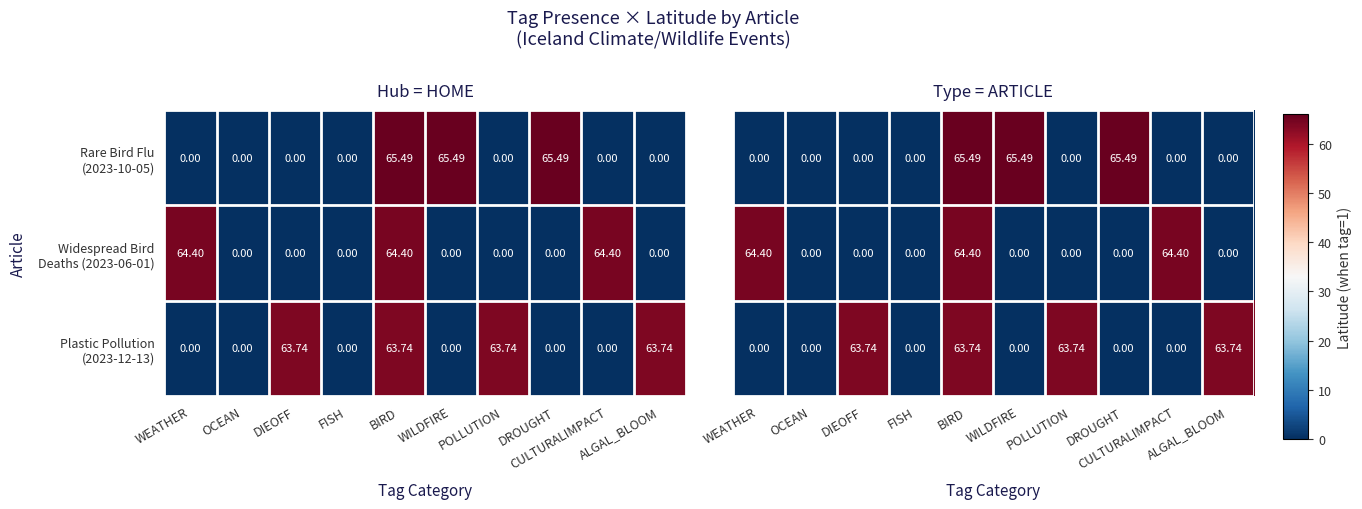

Where is Rare Bird Flu (2023-10-05) nearest to the value 32?

WEATHER